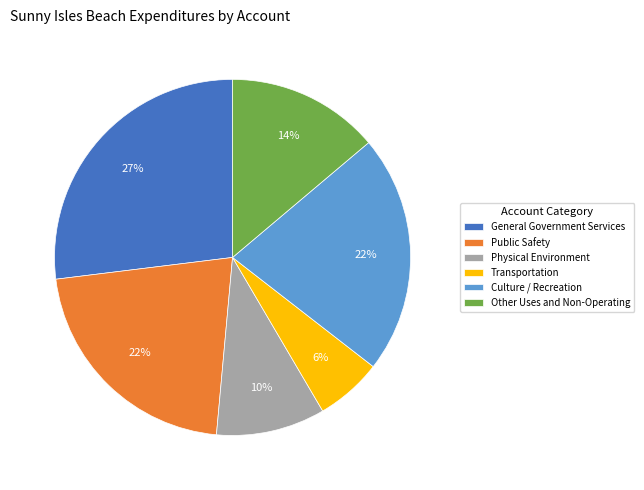

To the nearest percent, what is the combined percentage of Transportation and Other Uses and Non-Operating?

20%